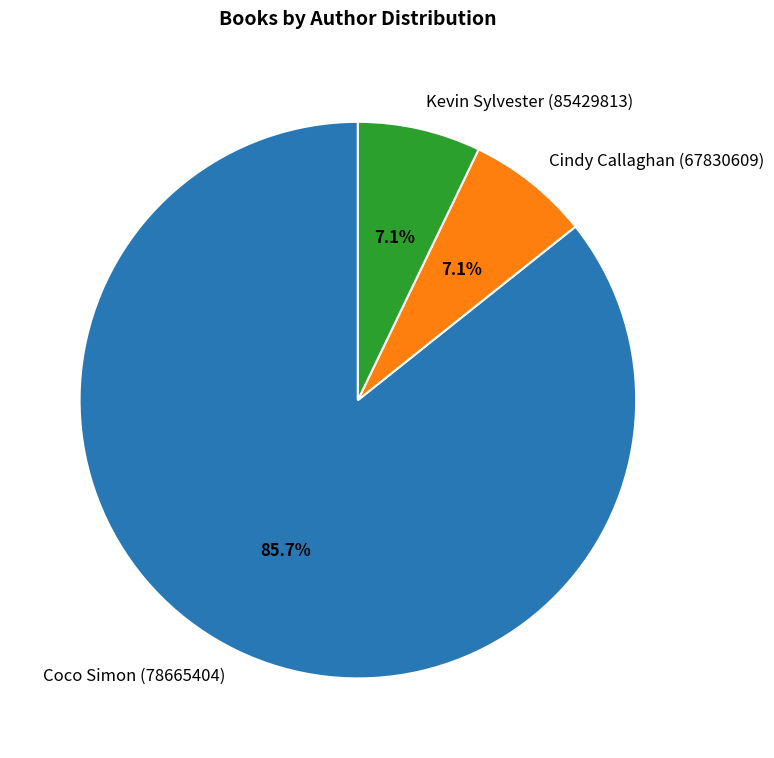

Approximately how many times larger is the value at Kevin Sylvester (85429813) compared to Cindy Callaghan (67830609)?

1.0